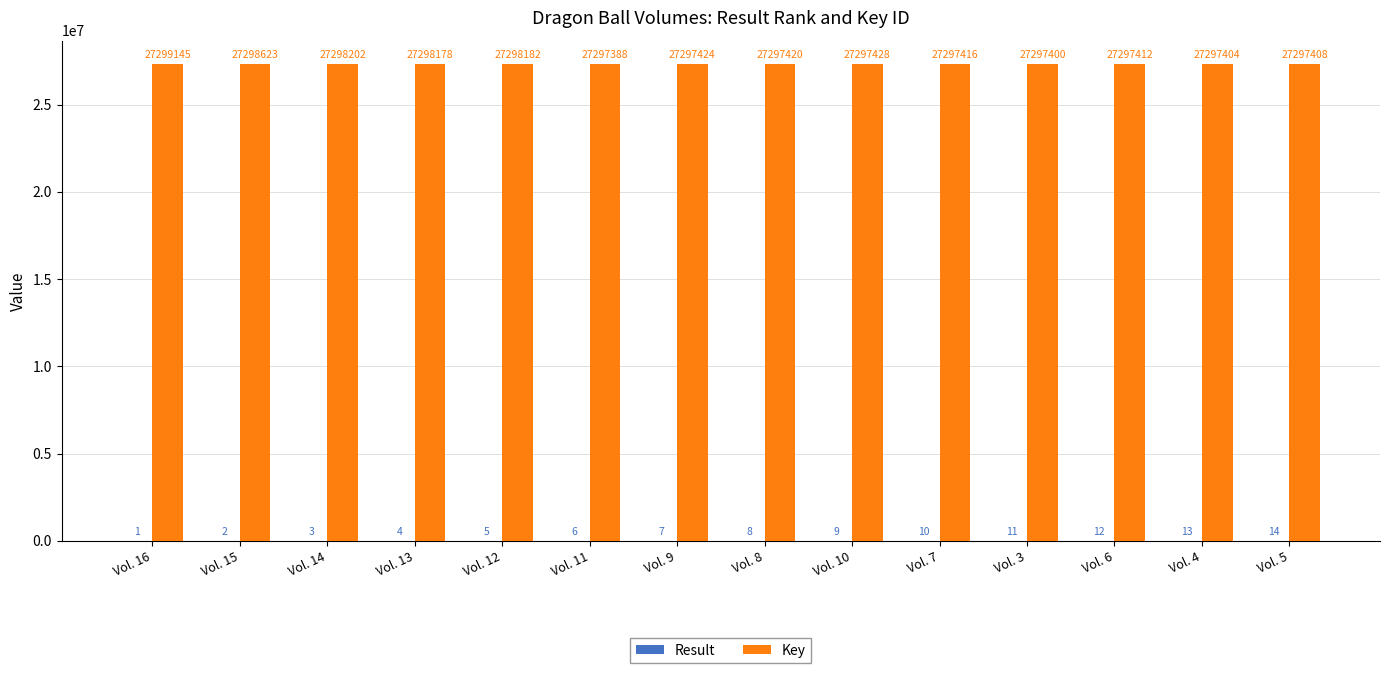

What is the sum of the Key values at Vol. 4 and Vol. 10?

54594832